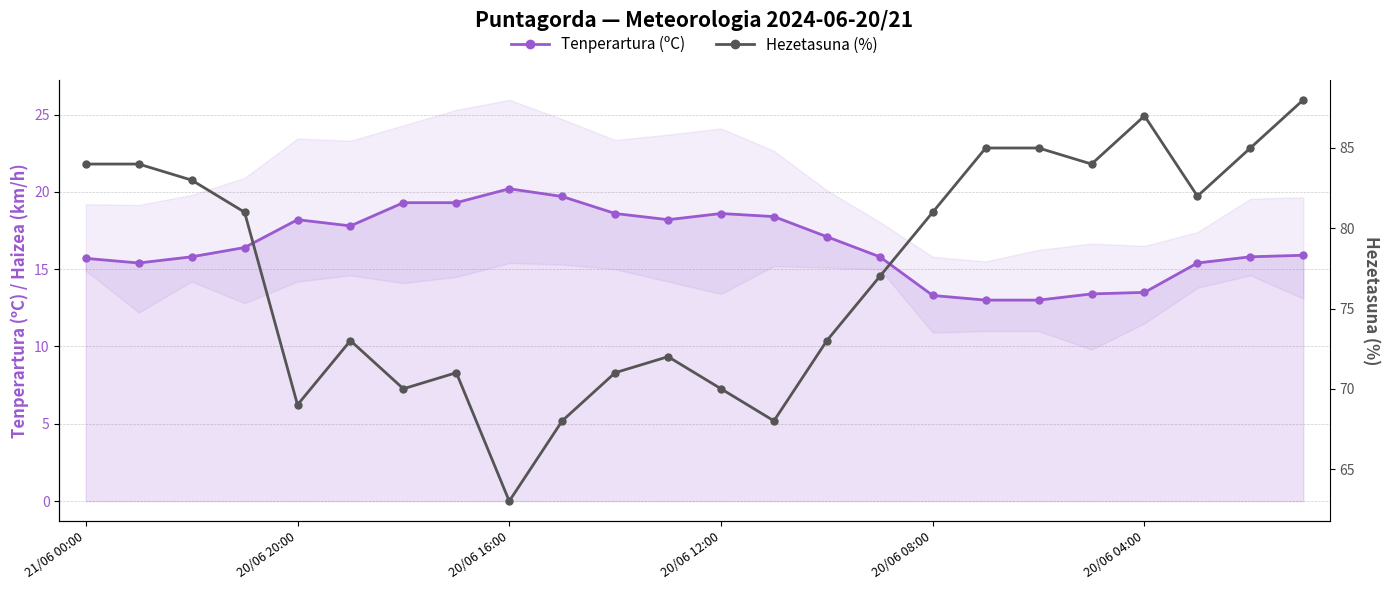

At which category is the sum across all series the highest?

23